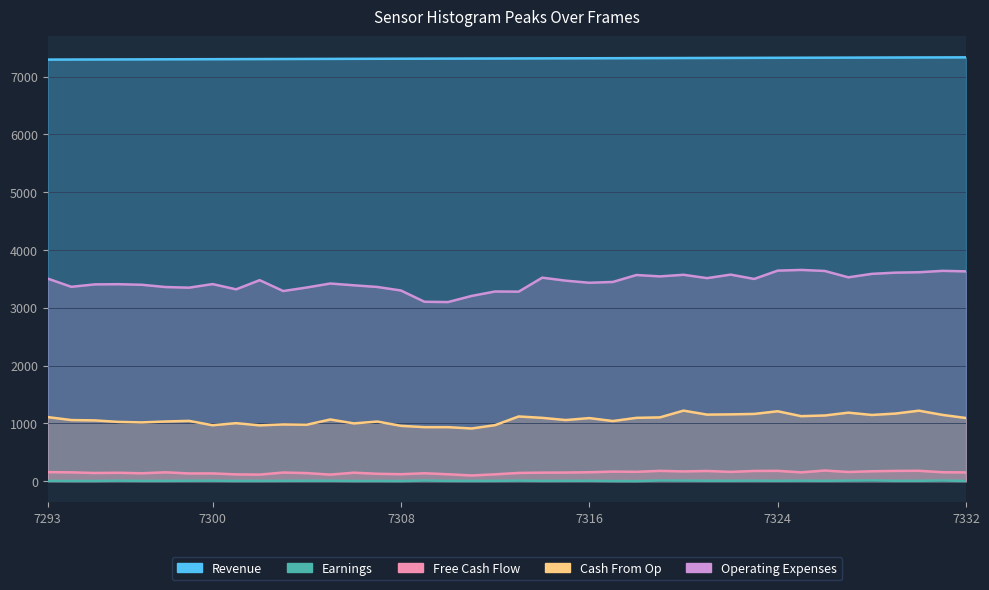

What is the value of the Free Cash Flow point at the 15th from the left?

127